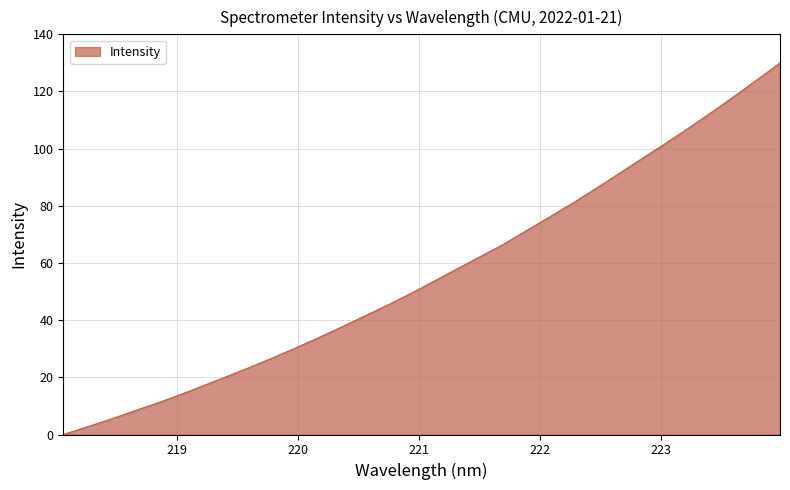

What is the greatest value displayed?

130.0